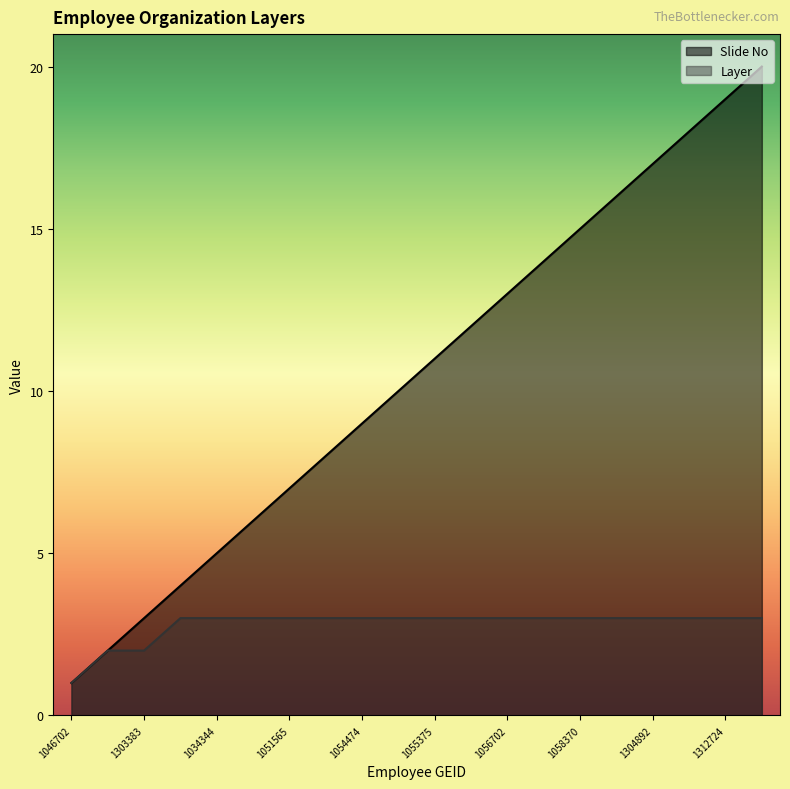

Reading left to right, list all the values displayed in this chart.

Layer: 1	2	2	3	3	3	3	3	3	3	3	3	3	3	3	3	3	3	3	3
Slide No: 1	2	3	4	5	6	7	8	9	10	11	12	13	14	15	16	17	18	19	20